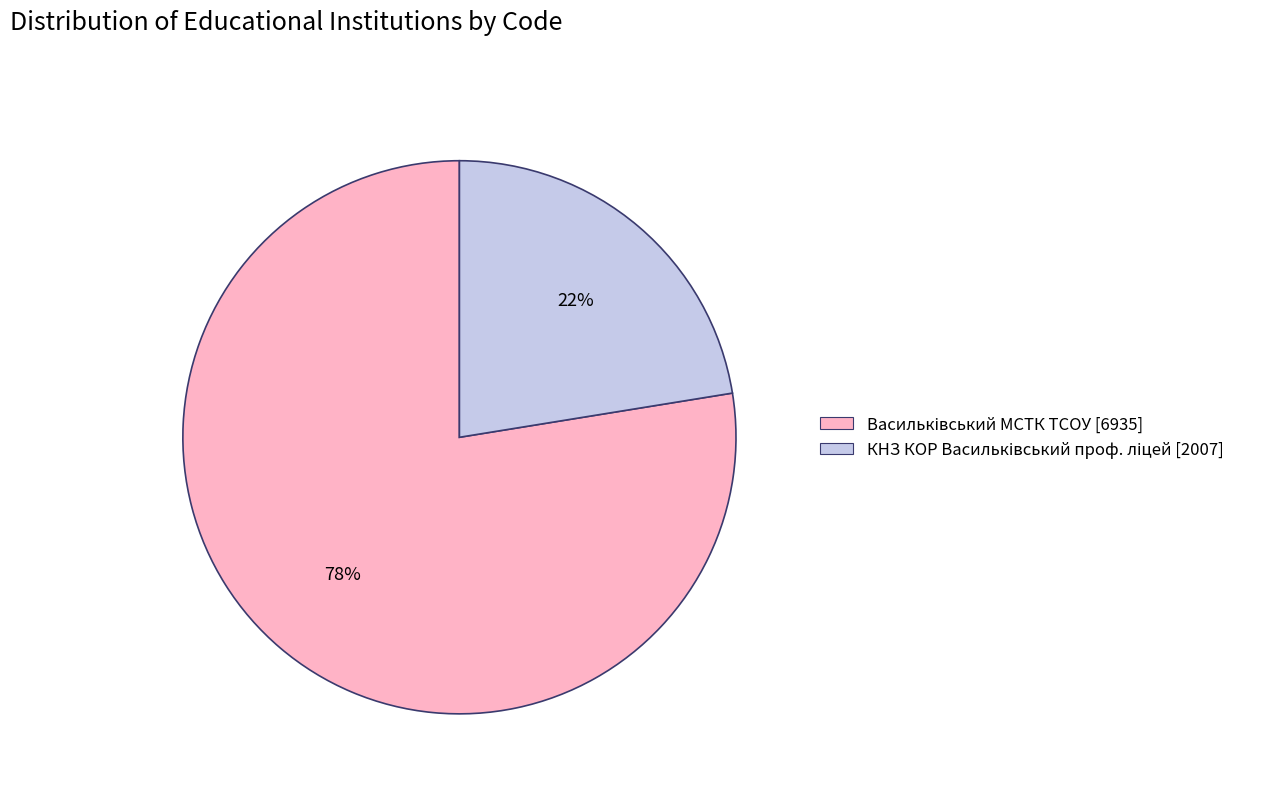

Does any single category account for the majority?

Yes